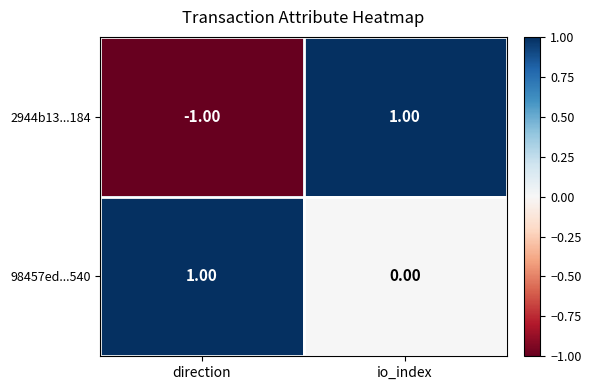

Between direction and io_index, which series saw the biggest shift?

2944b13...184